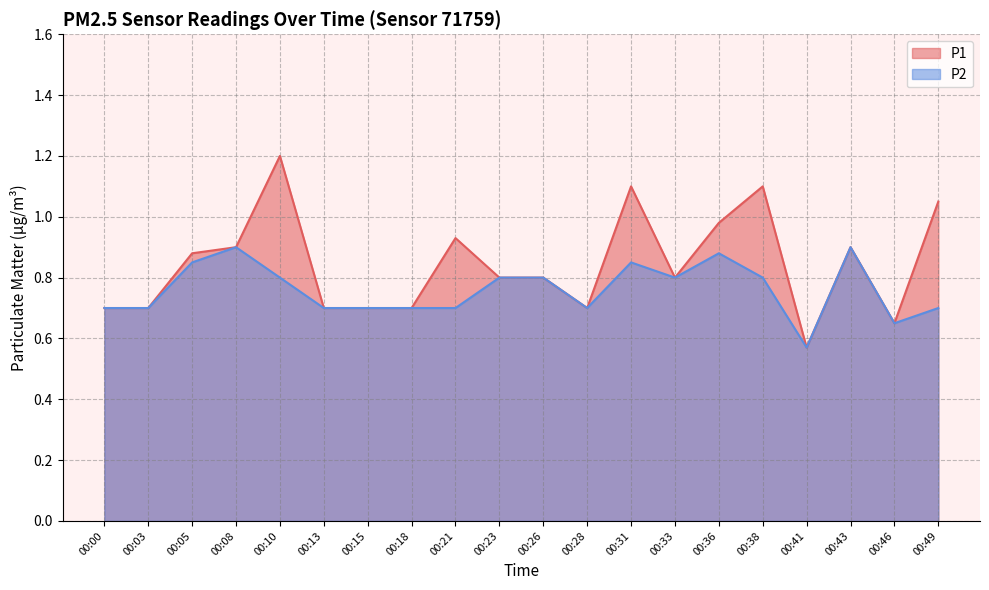

List the labels in order of P1 value, largest first.

00:10, 00:31, 00:38, 00:49, 00:36, 00:21, 00:08, 00:43, 00:05, 00:23, 00:26, 00:33, 00:00, 00:03, 00:13, 00:15, 00:18, 00:28, 00:46, 00:41